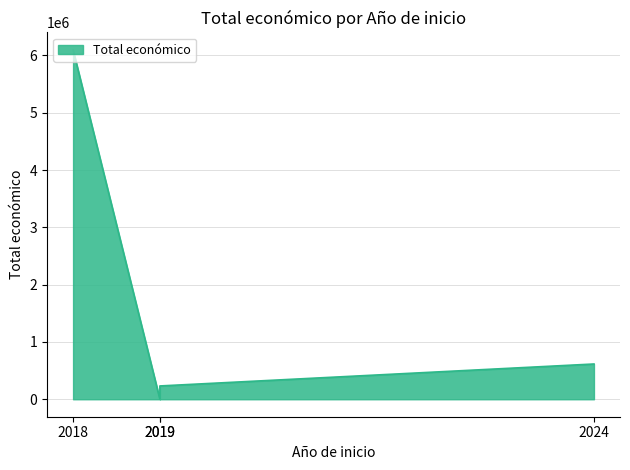

True or false: the data shows 0 at 2019.

True